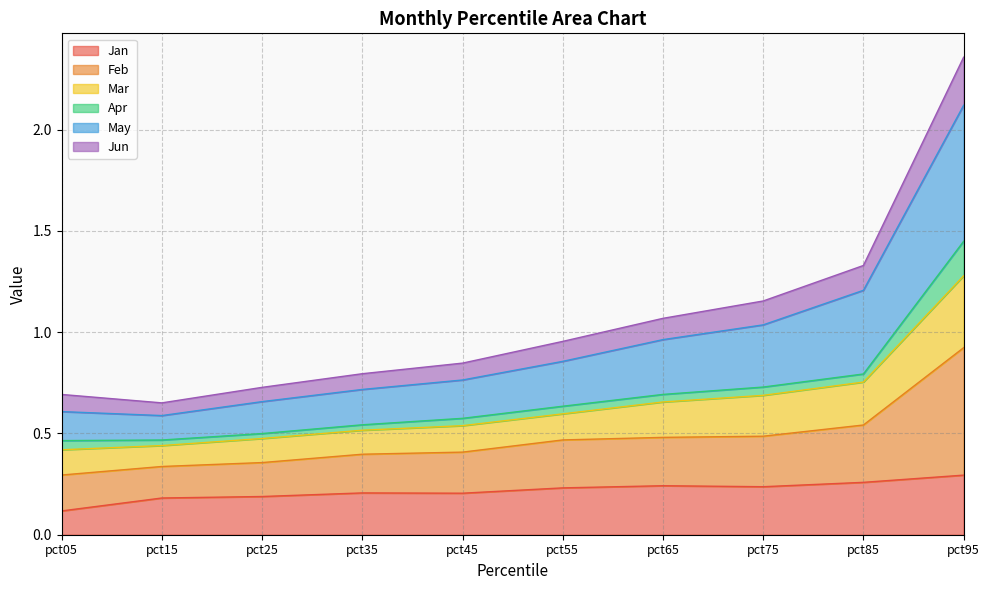

The value of Feb at pct15 is 0.8. True or false?

False